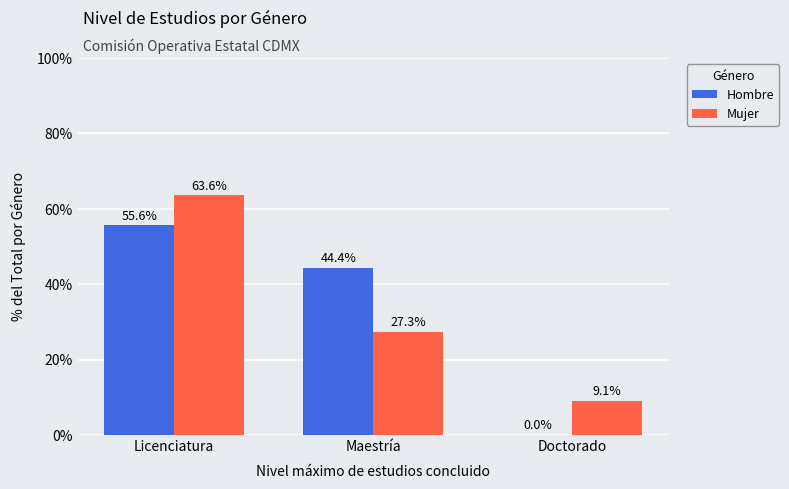

What is the sum of all Hombre values?

100.0